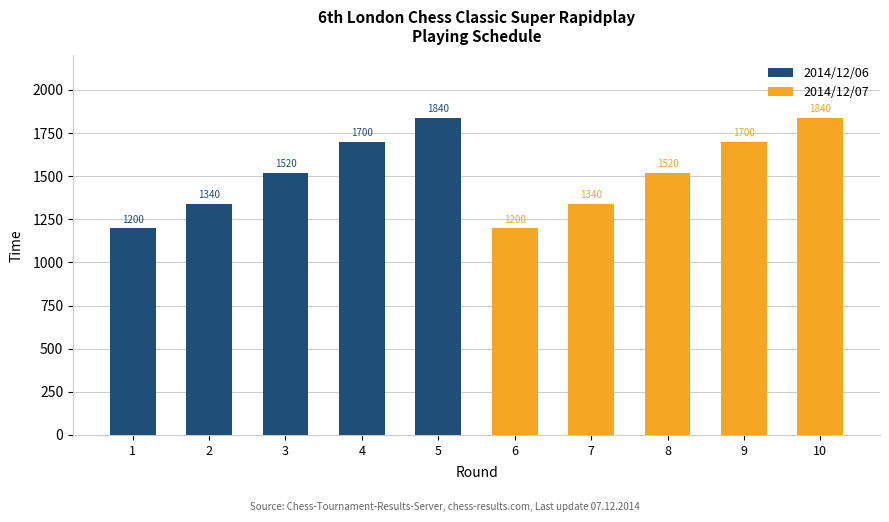

What are all the series names shown in the legend?

2014/12/06, 2014/12/07